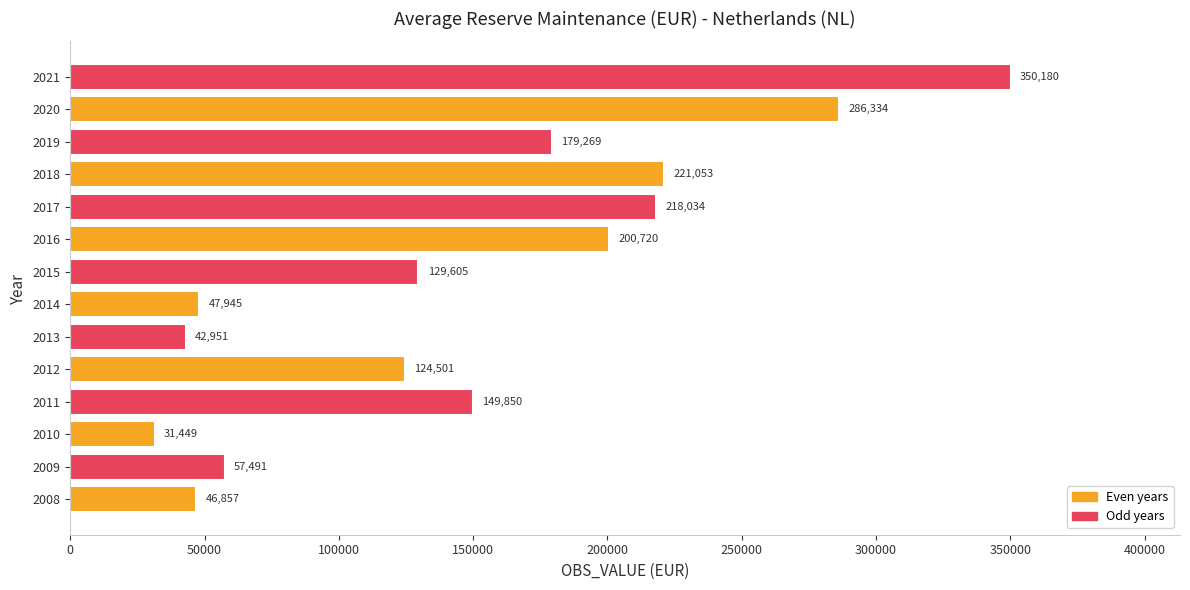

The value at 2017 is 296658.5. True or false?

False